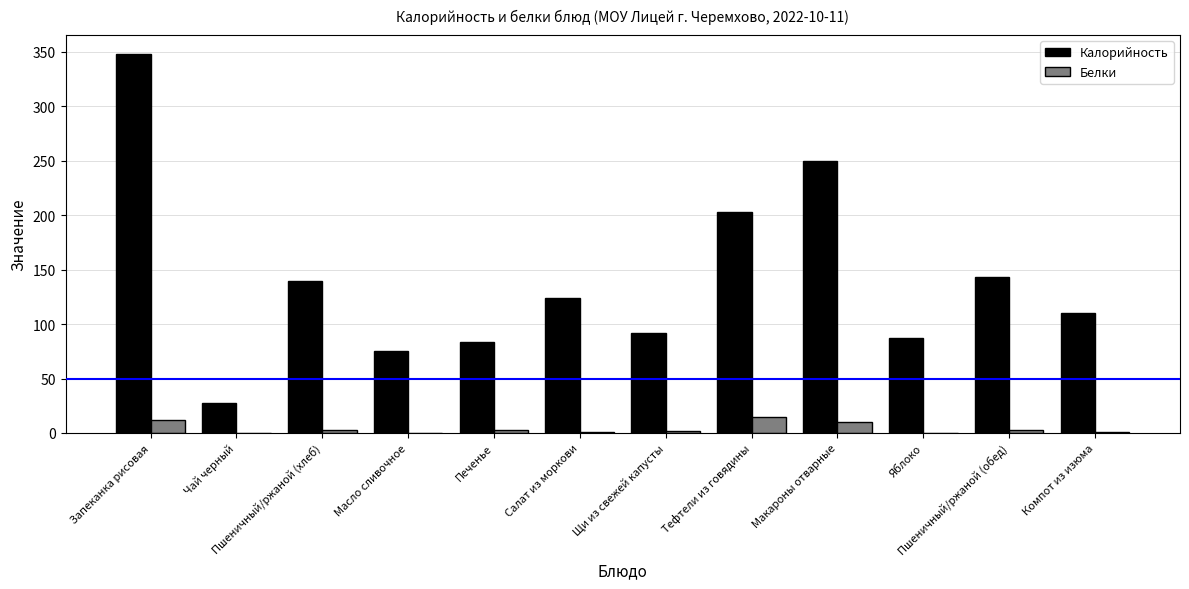

Does the chart contain stacked bars?

No